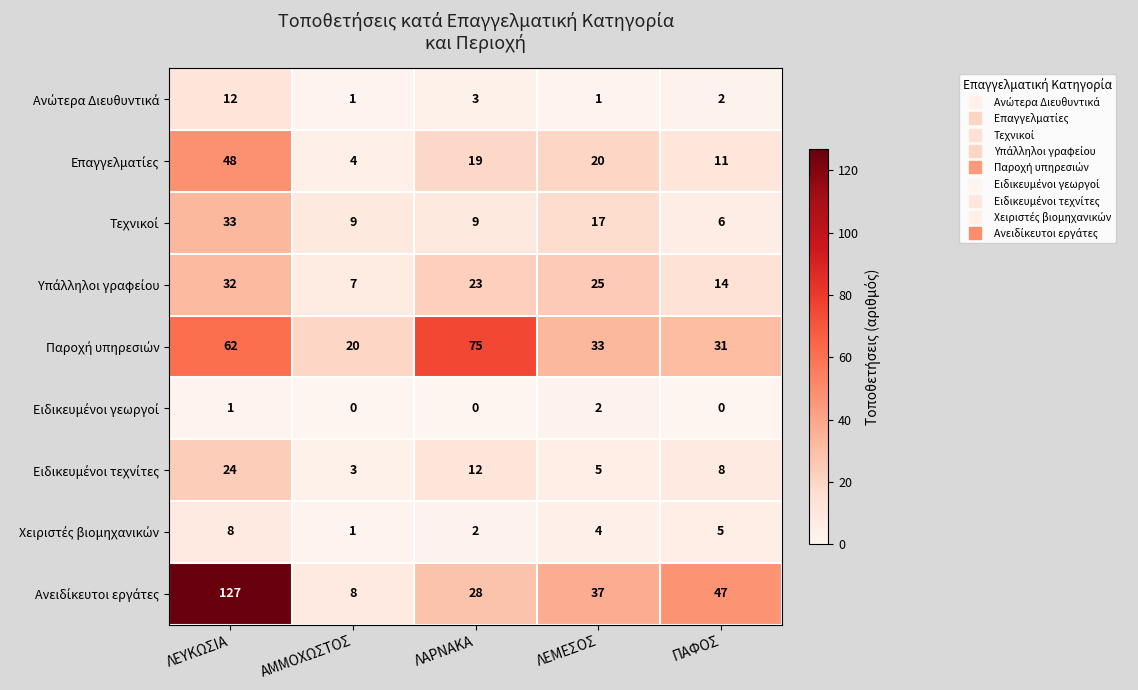

What is the total value across all series at ΛΕΜΕΣΟΣ?

144